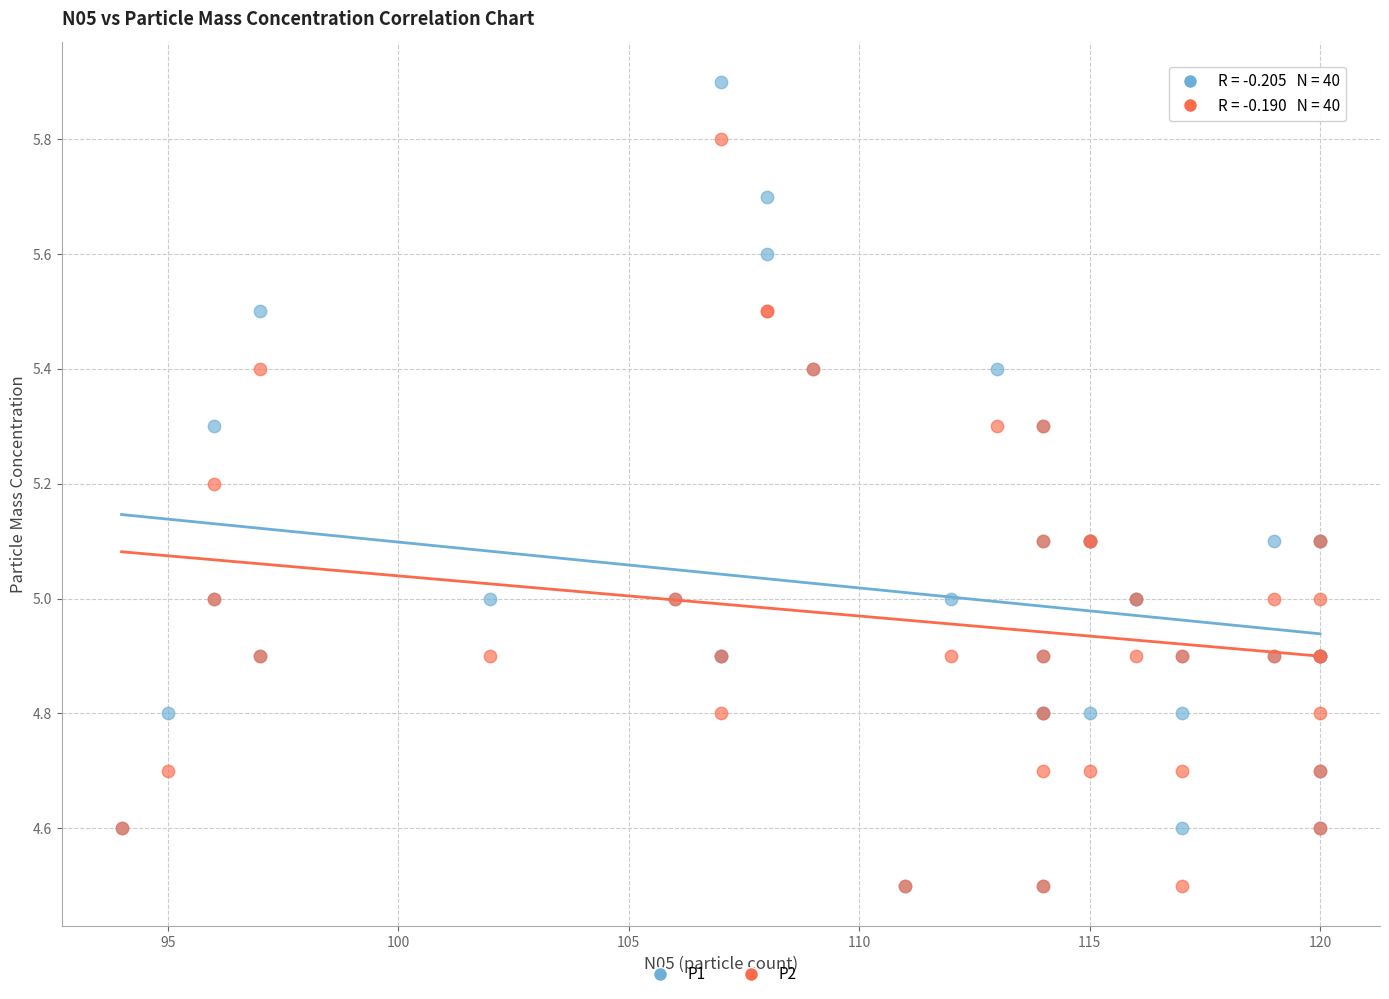

Which series reaches the maximum Y coordinate?

P1